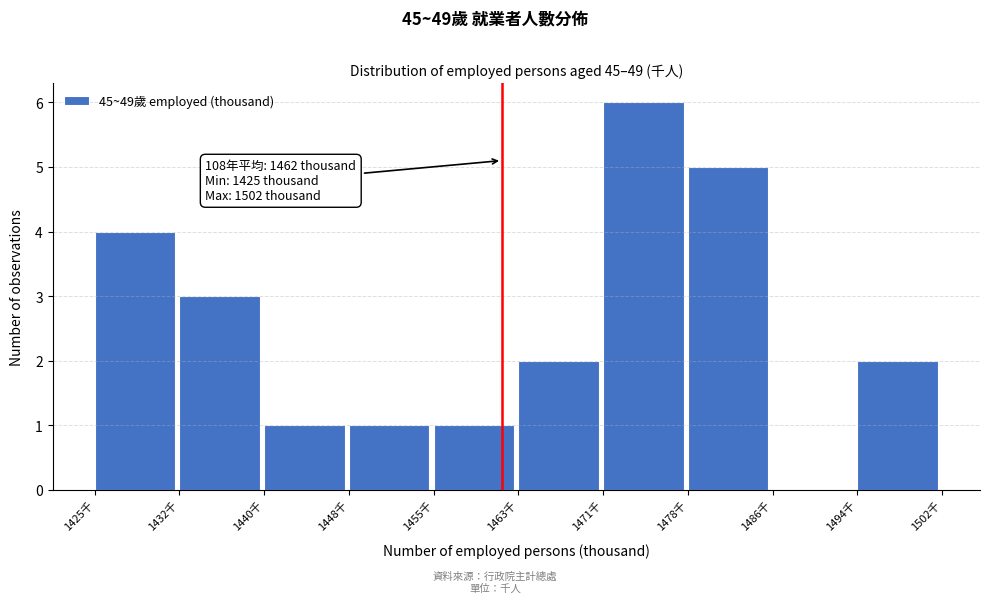

Reading left to right, transcribe all the data shown in this chart.

1425千=4	1432千=3	1440千=1	1448千=1	1455千=1	1463千=2	1471千=6	1478千=5	1486千=0	1494千=2